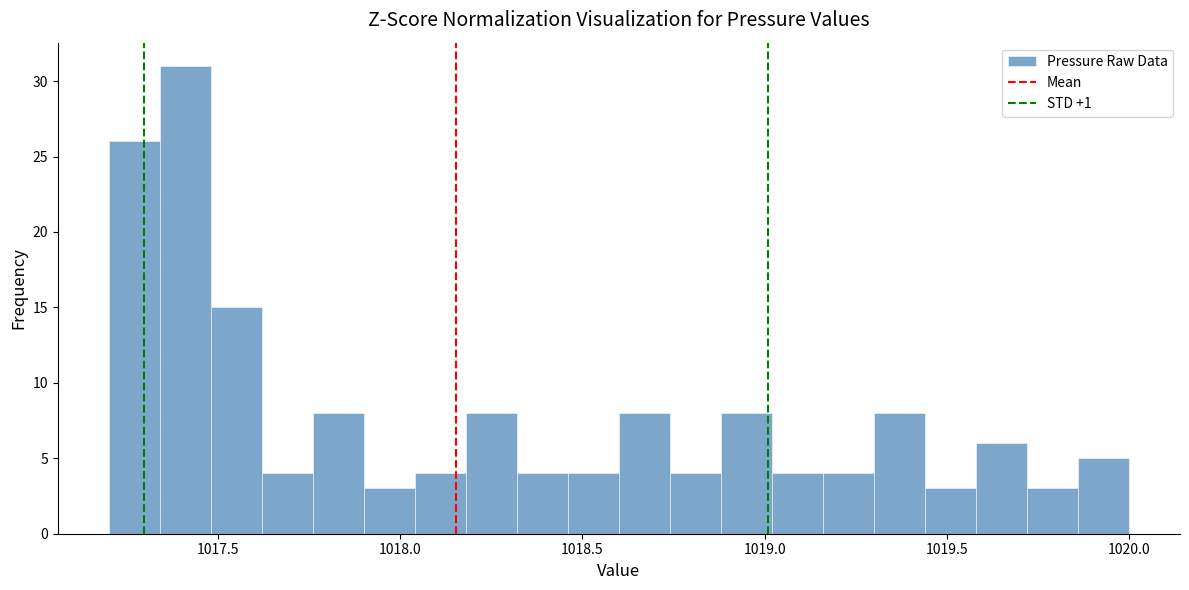

Around what value on the x-axis is the tallest bar? Give the approximate position of its centre, as read against the axis.

1017.40